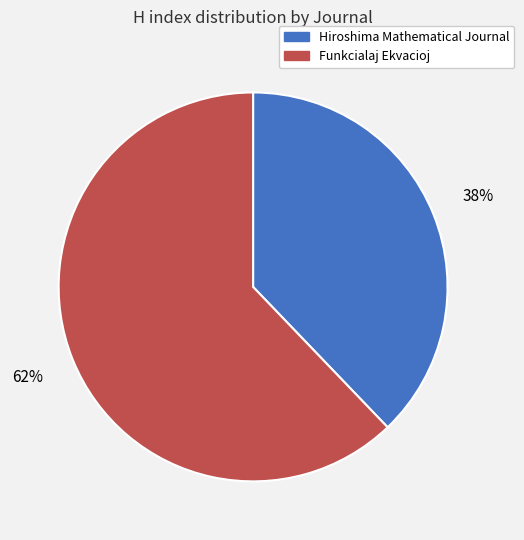

Rank the categories by value from lowest to highest.

Hiroshima Mathematical Journal, Funkcialaj Ekvacioj